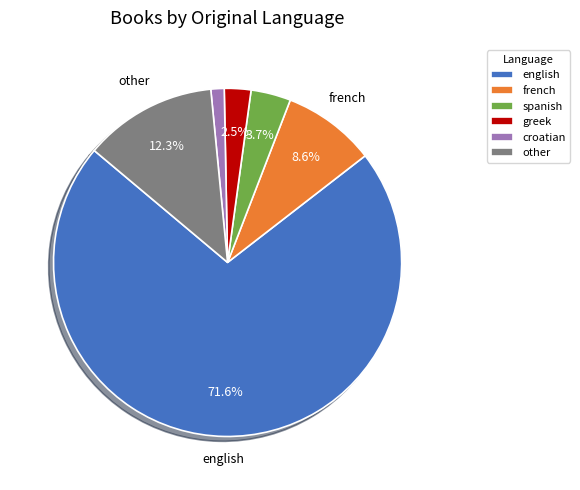

How many segments does this pie chart have?

6